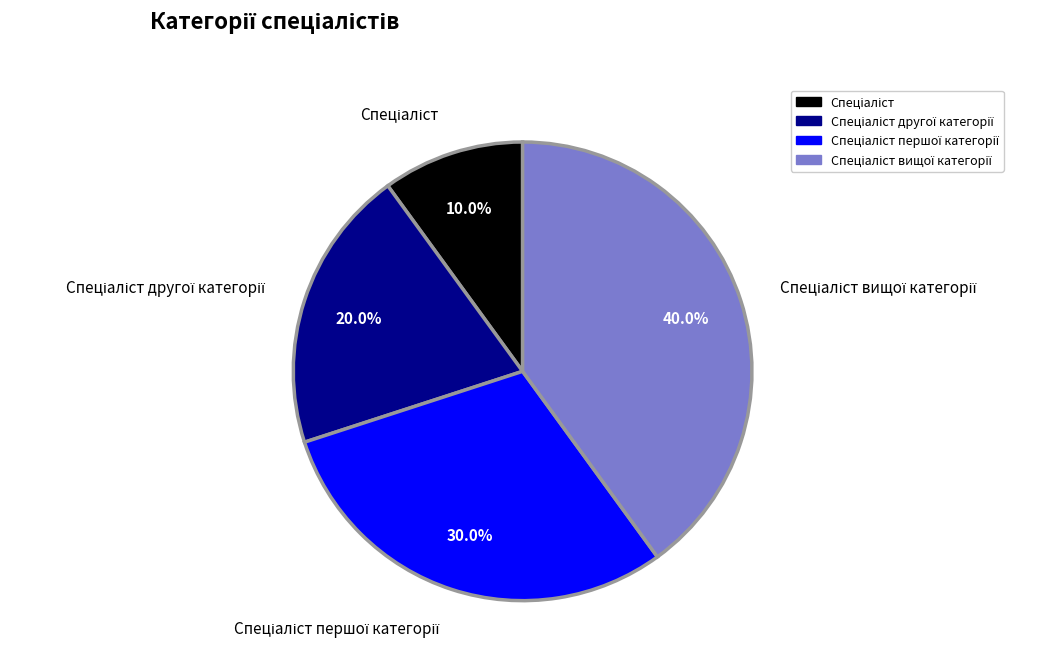

Is there any slice that represents more than half of the pie?

No